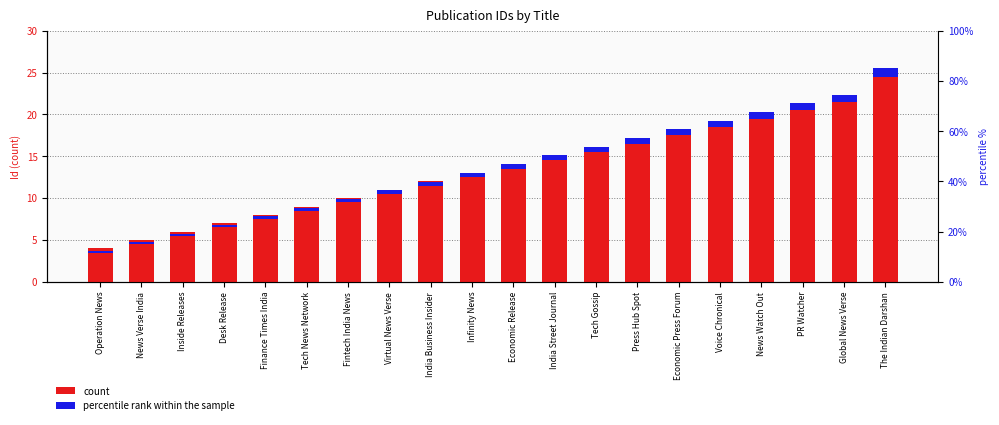

What is the total value across all series at News Verse India?

5.2